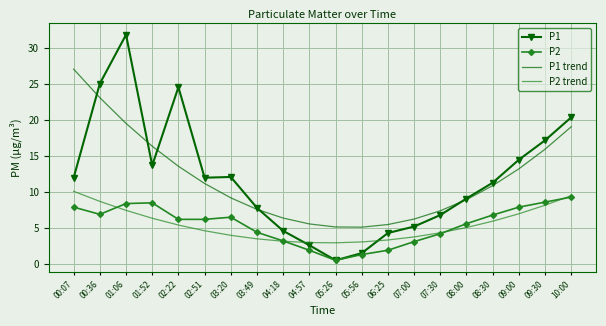

At which category is the sum across all series the highest?

01:06